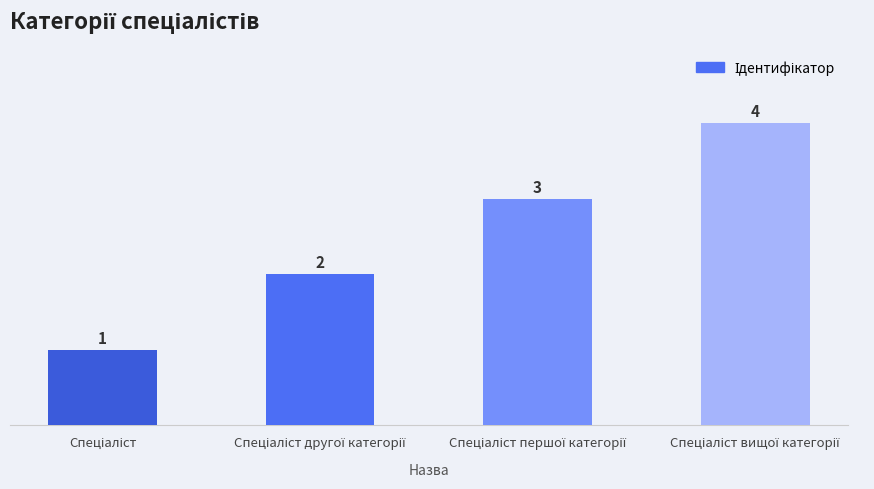

Count the values in the range 2 to 4.

3